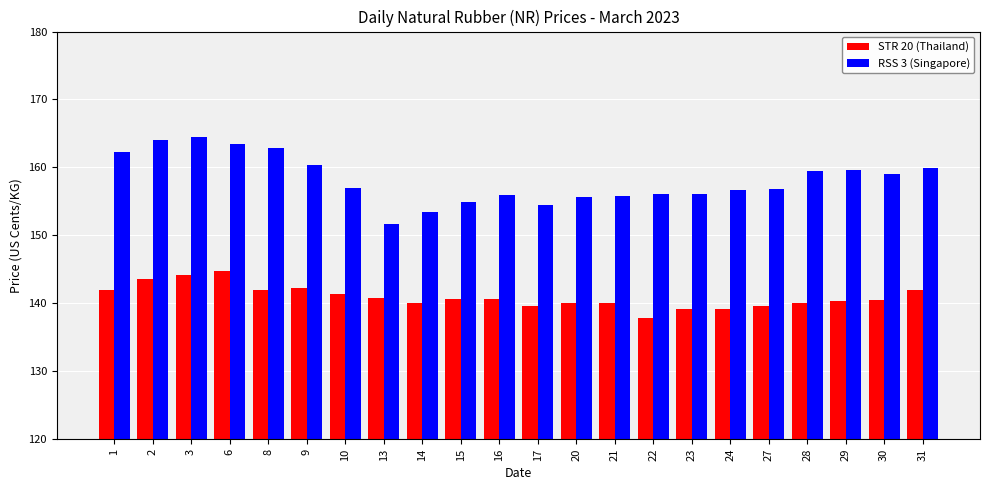

What is the difference between the maximum and minimum values in the STR 20 (Thailand) series?

6.9